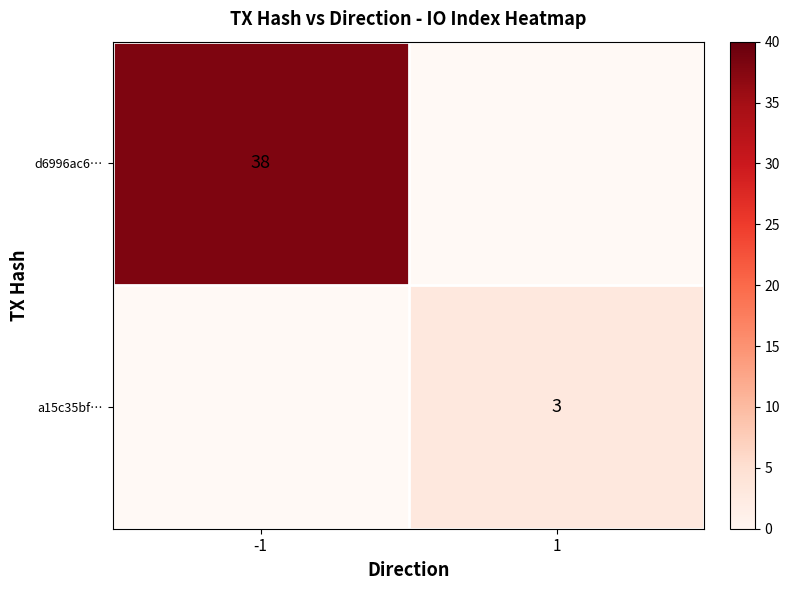

The d6996ac6… series shows 52 at -1. True or false?

False